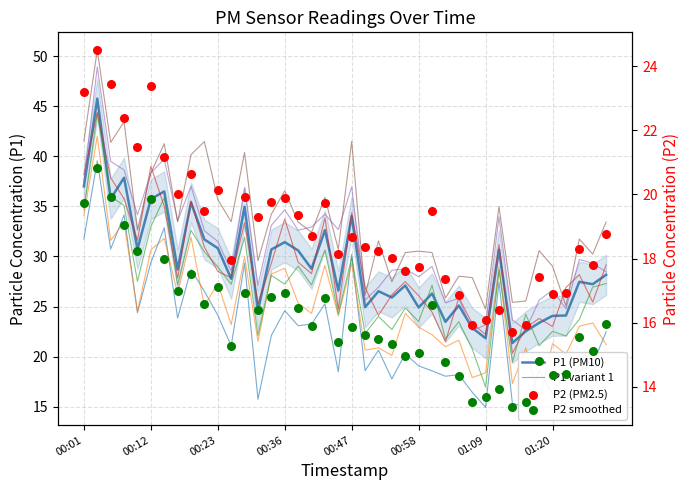

At which category is the sum across all series the highest?

00:04